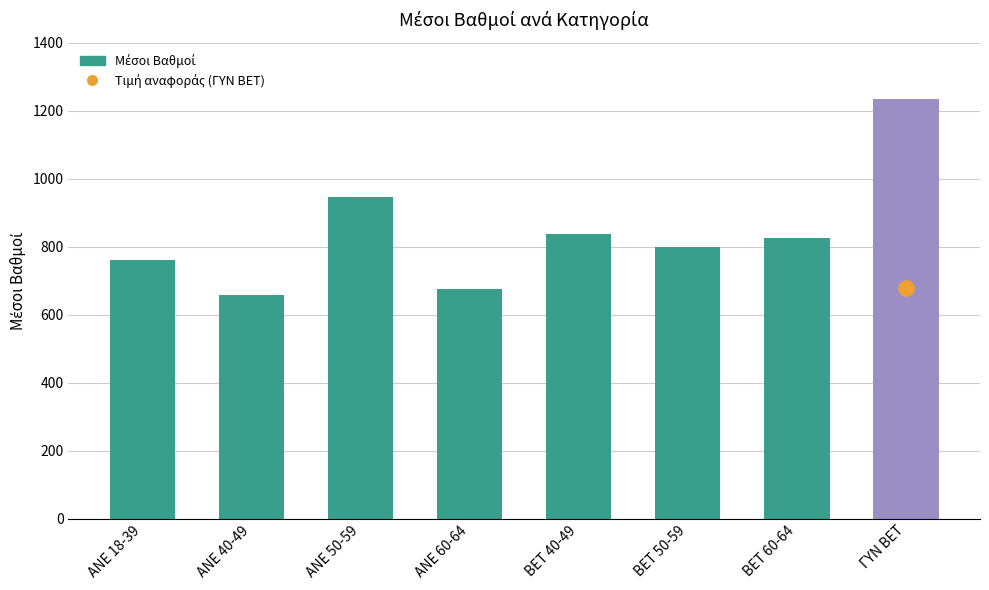

What is the change in value from BET 40-49 to BET 60-64?

-11.4